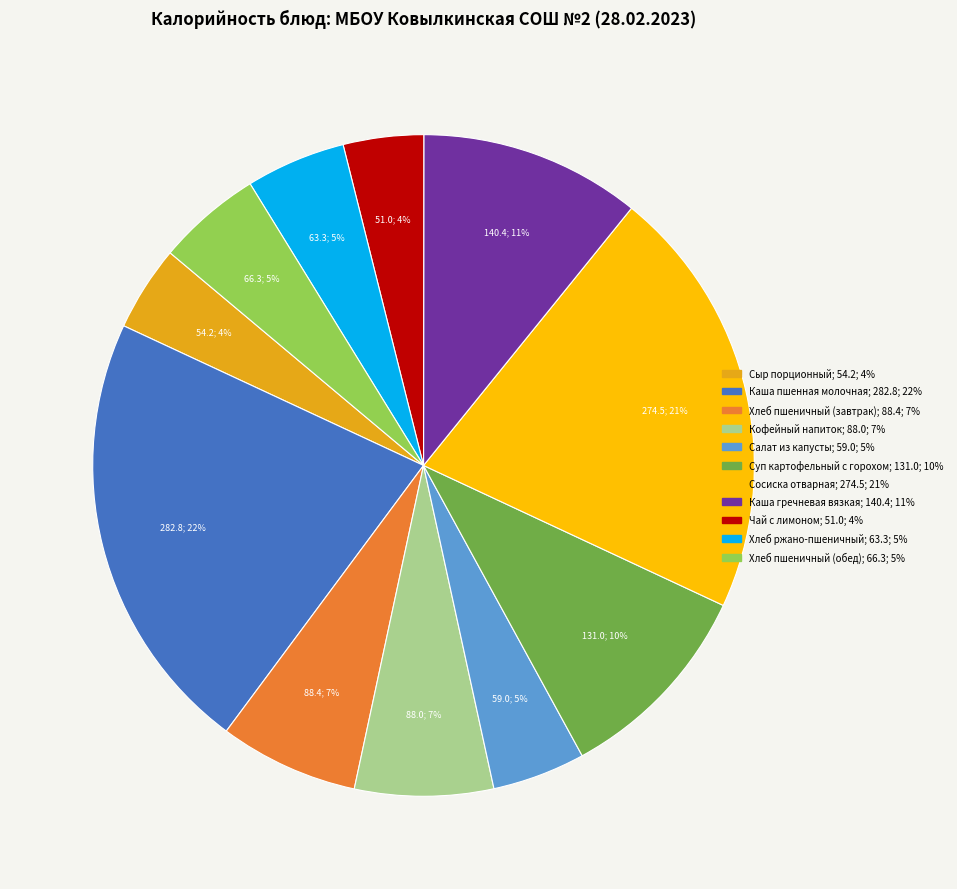

Count the number of slices in the pie.

11